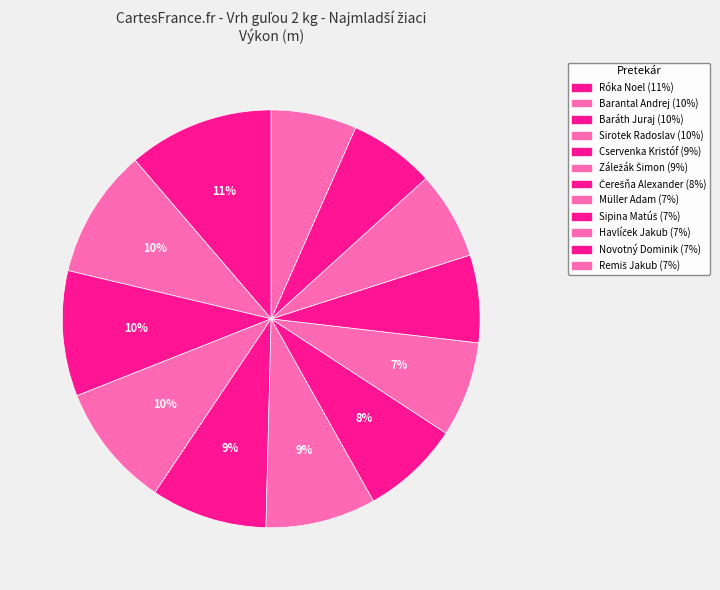

What is the change in value from Sipina Matúš to Novotný Dominik?

-0.1